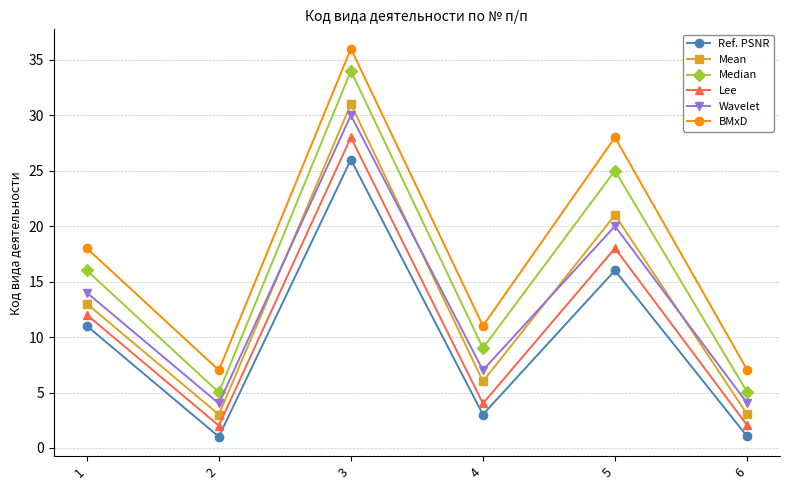

True or false: Ref. PSNR and Lee cross at least once.

False